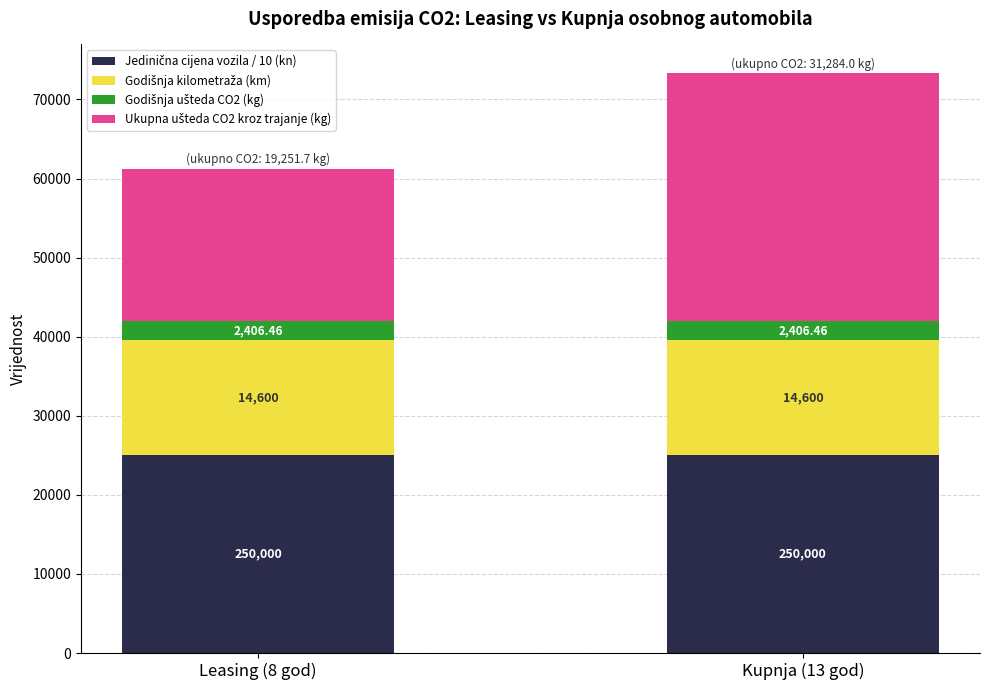

At which category is the sum across all series the highest?

Kupnja (13 god)